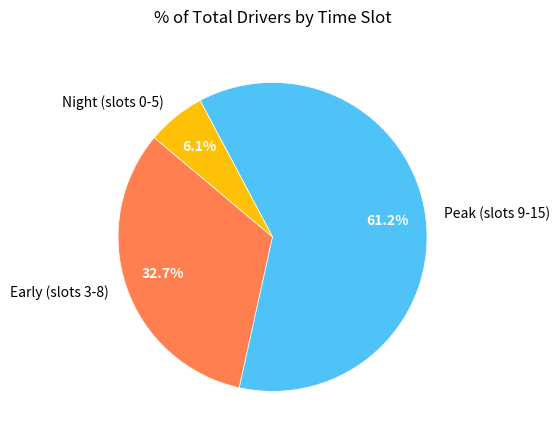

How many slices are in this pie chart?

3